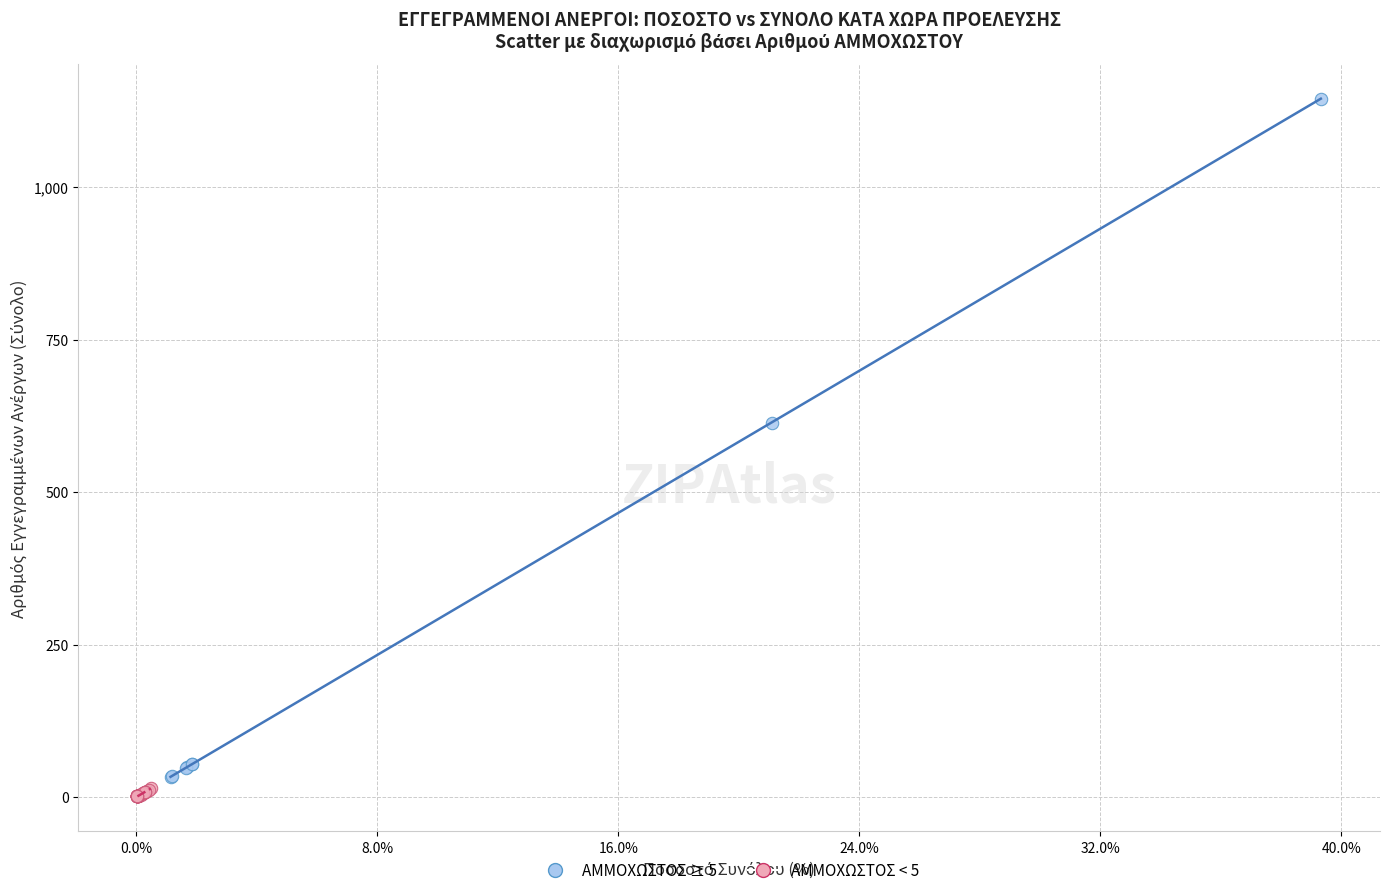

What are all the series names shown in the legend?

ΑΜΜΟΧΩΣΤΟΣ ≥ 5, ΑΜΜΟΧΩΣΤΟΣ < 5